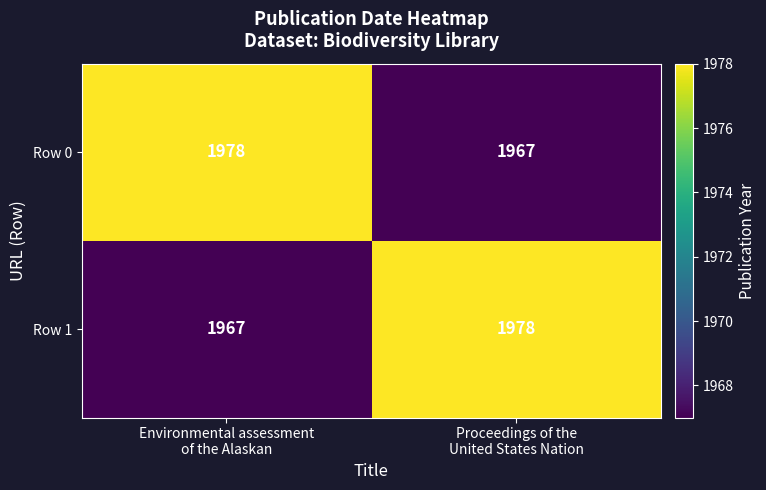

What is the maximum value shown in the chart?

1978